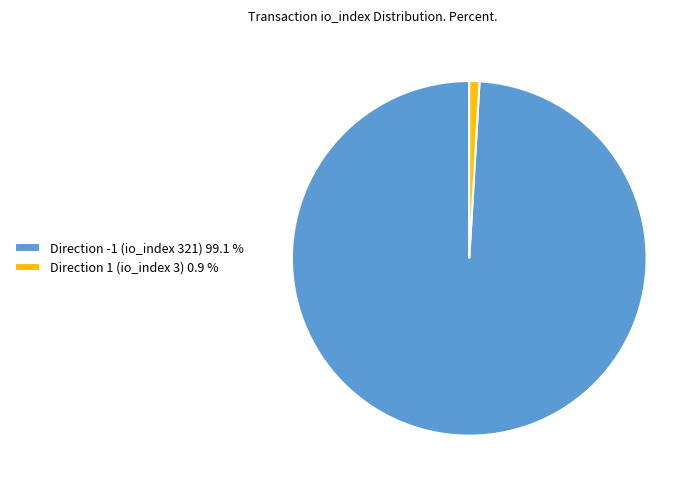

What is the largest slice in the pie chart?

Direction -1 (io_index 321)